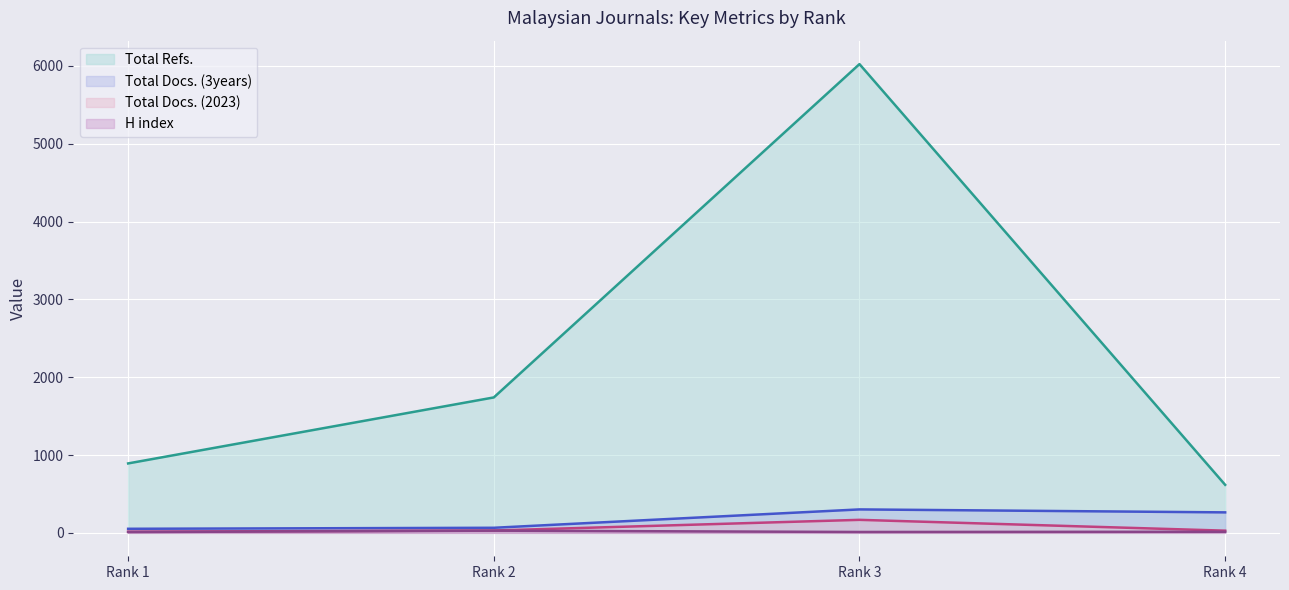

Rank the series at Rank 3 from lowest to highest value.

H index (line), Total Docs. (2023) (line), Total Docs. (3years) (line), Total Refs. (line)